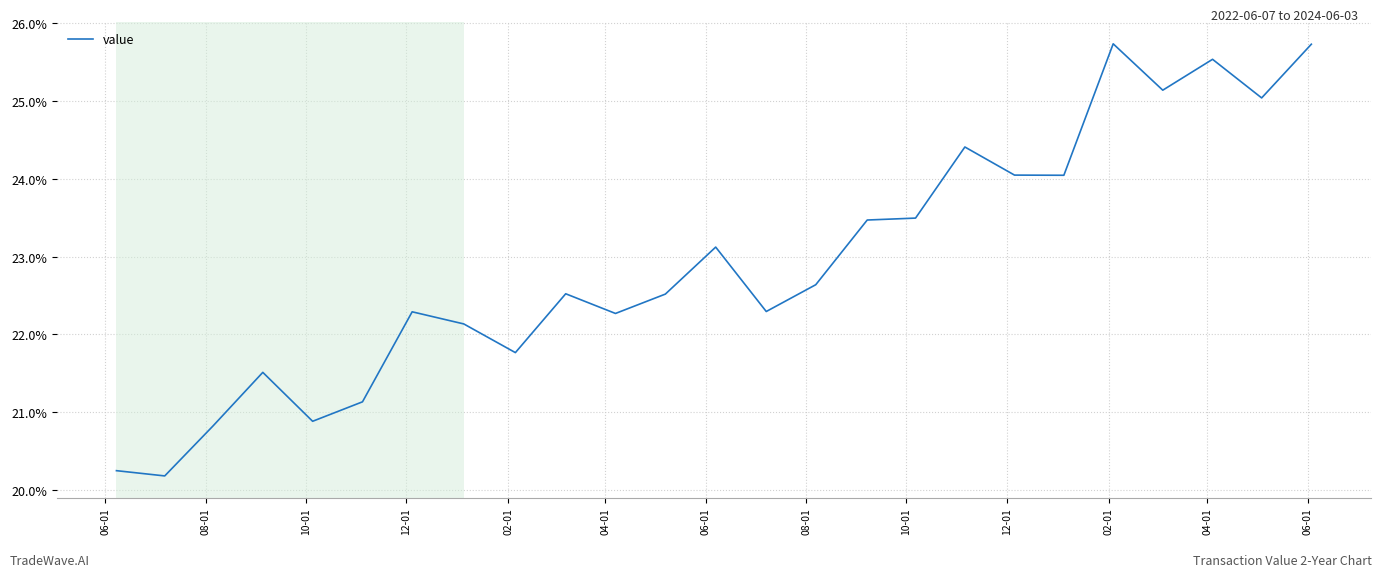

What is the difference between the maximum and minimum values?

5.6